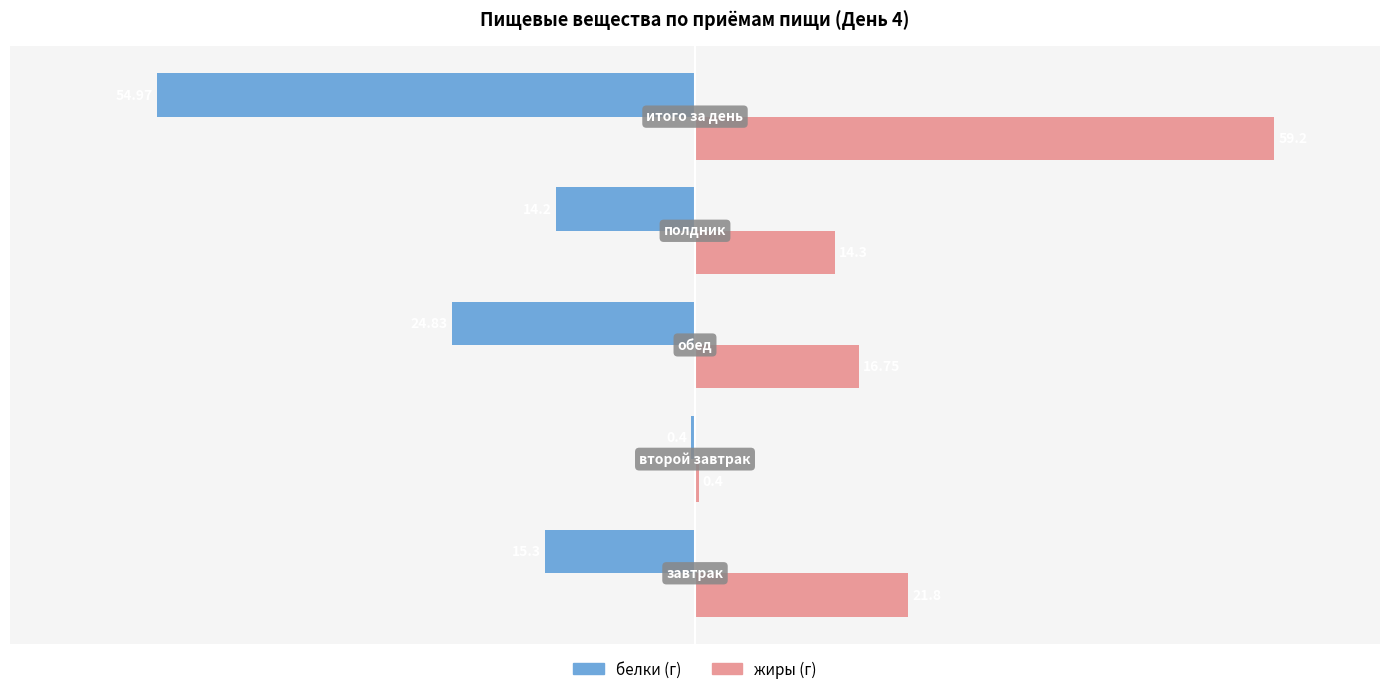

Reading right to left, extract all data points from this chart.

белки: -55.0	-14.2	-24.8	-0.4	-15.3
жиры: 59.2	14.3	16.8	0.4	21.8